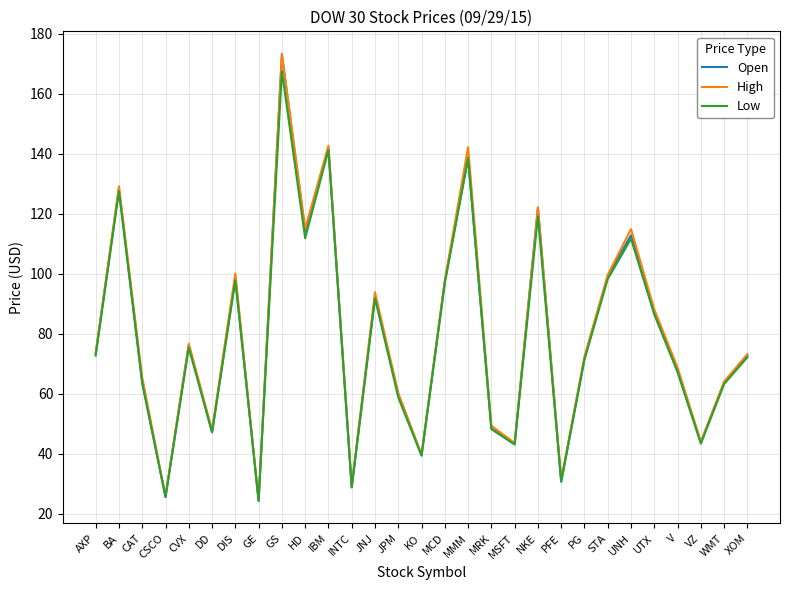

What is the lowest value of the Low series?

24.3